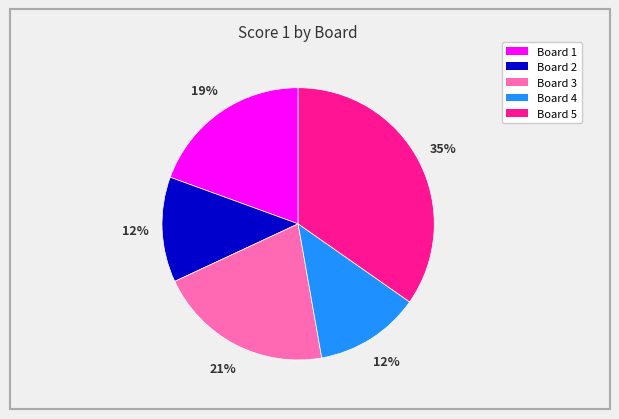

To the nearest percent, what is the combined percentage of Board 2 and Board 5?

47%